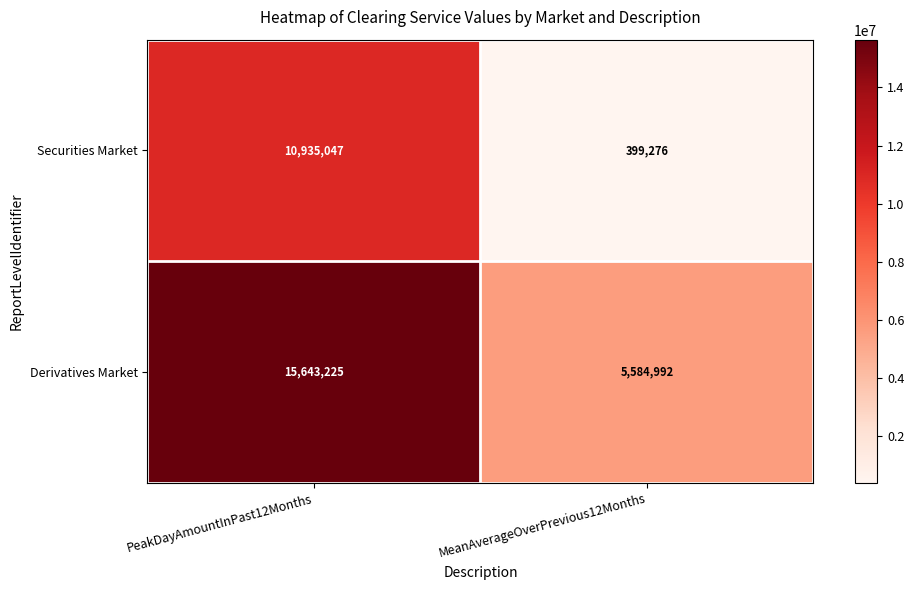

Where is Securities Market nearest to the value 5667161?

MeanAverageOverPrevious12Months